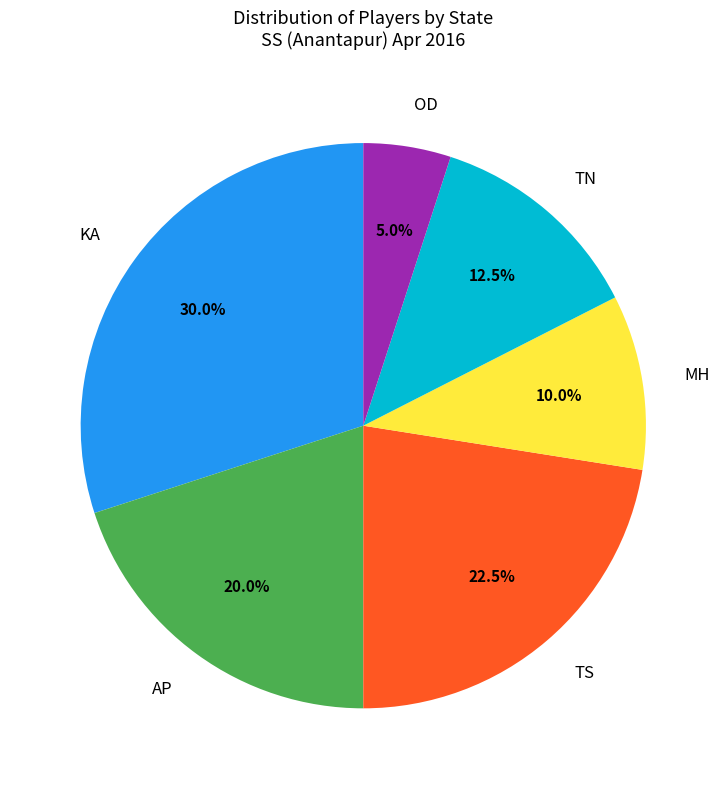

Count the number of slices in the pie.

6